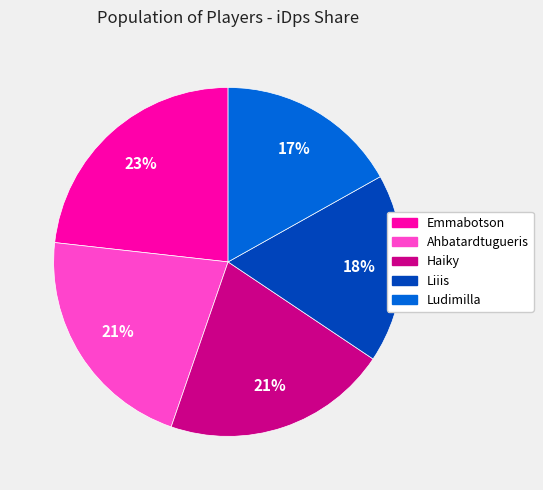

What percentage is the Ahbatardtugueris slice, to the nearest percent?

21%